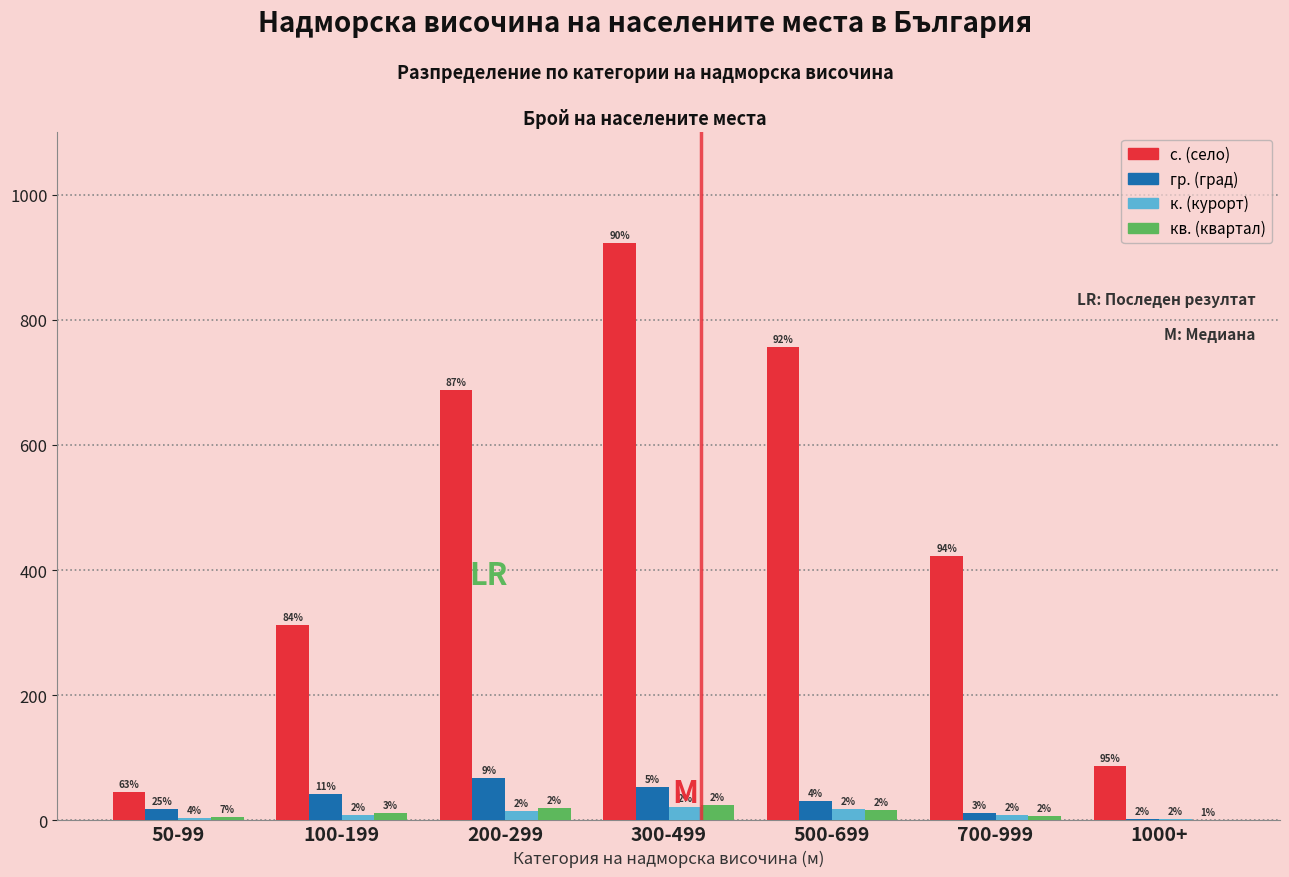

Reading left to right, what are all the values shown in this chart?

с. (село): 50-99=45	100-199=312	200-299=687	300-499=923	500-699=756	700-999=423	1000+=87
гр. (град): 50-99=18	100-199=42	200-299=67	300-499=53	500-699=31	700-999=12	1000+=2
к. (курорт): 50-99=3	100-199=8	200-299=15	300-499=22	500-699=18	700-999=9	1000+=2
кв. (квартал): 50-99=5	100-199=11	200-299=19	300-499=24	500-699=16	700-999=7	1000+=1